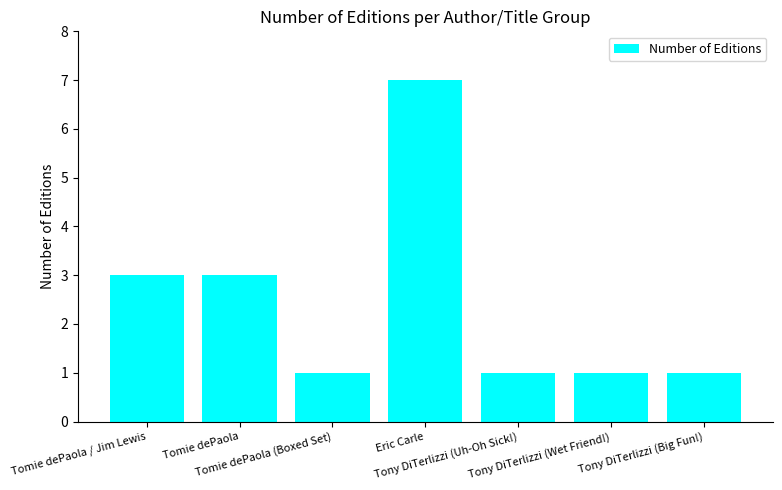

What is the value of the 5th bar from the left?

1